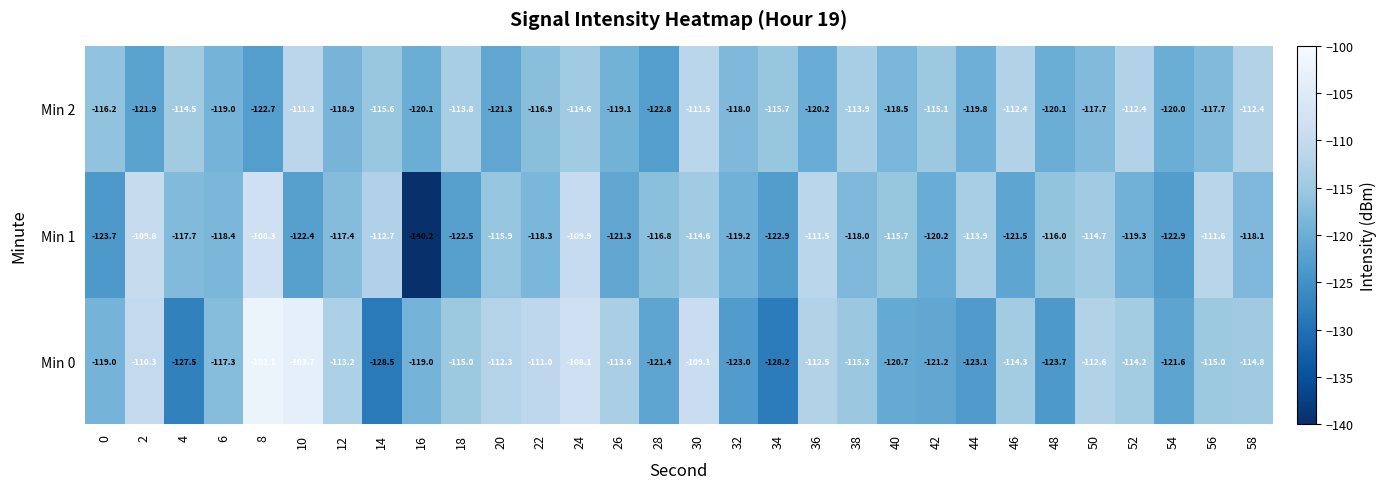

How many series are shown in this chart?

3